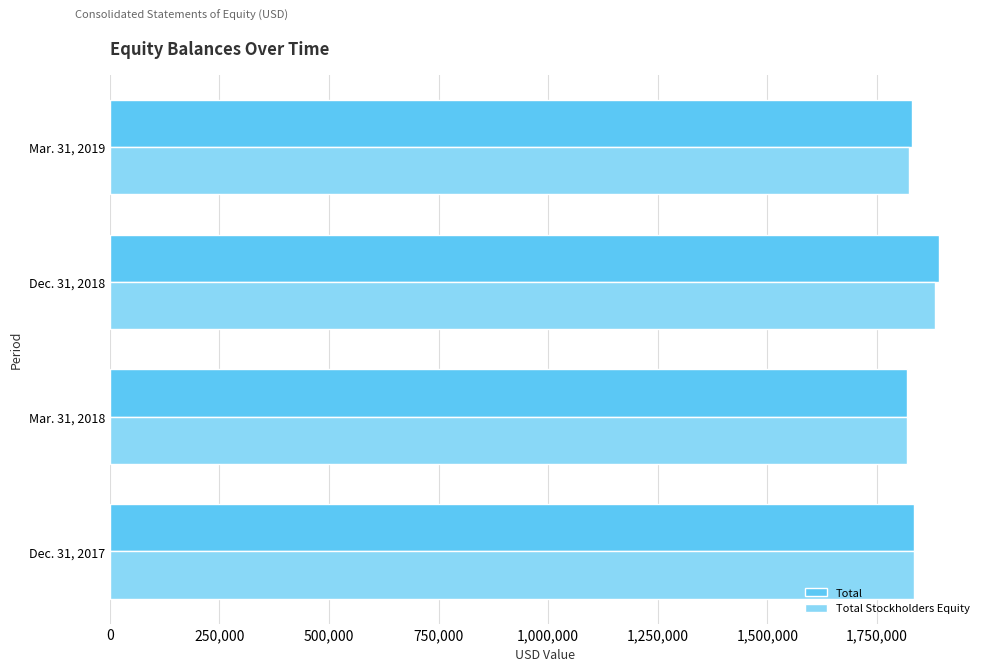

Rank the categories by Total Stockholders Equity value from highest to lowest.

Dec. 31, 2018, Dec. 31, 2017, Mar. 31, 2019, Mar. 31, 2018